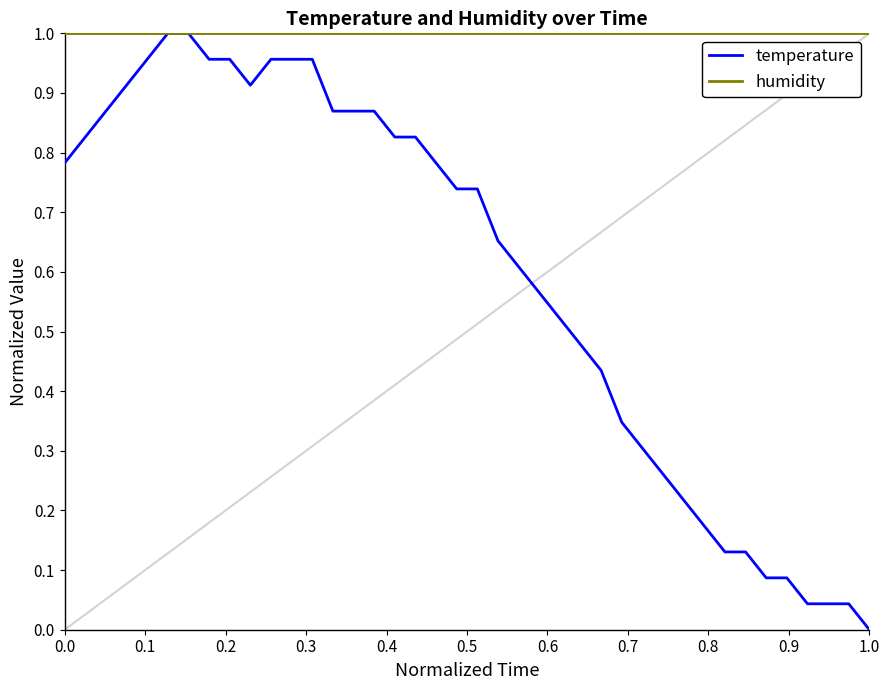

Rank the series by their average value, from highest to lowest.

humidity, temperature